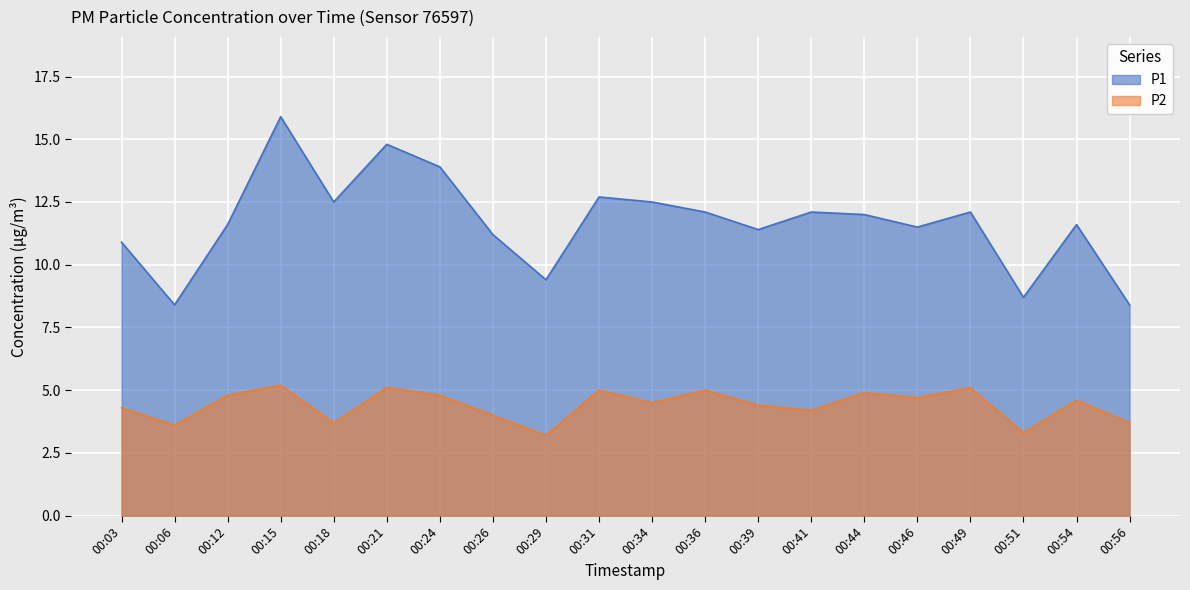

What is the difference between the P2 values at 00:56 and 00:36?

1.3